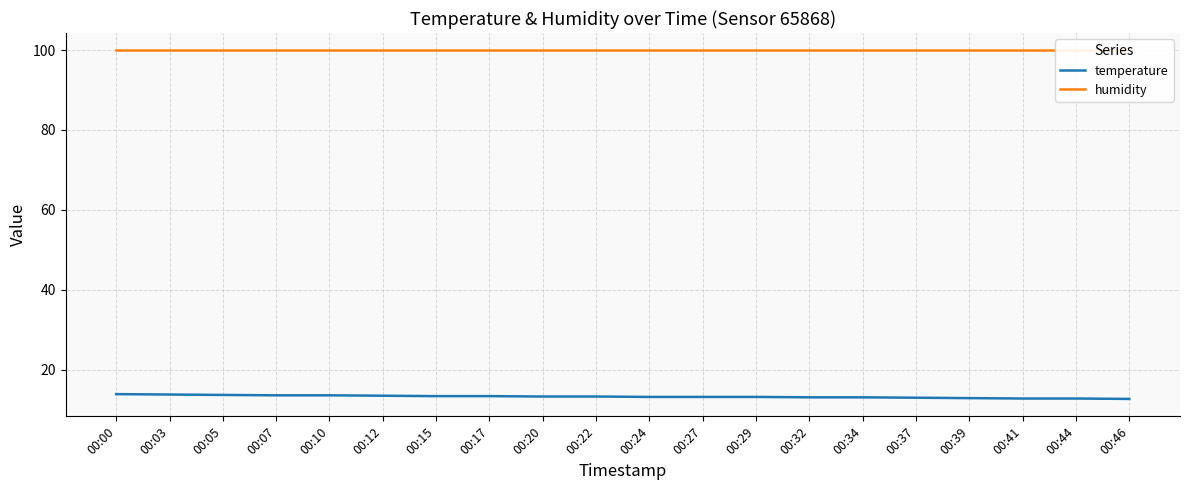

Which series has the largest total across all categories?

humidity